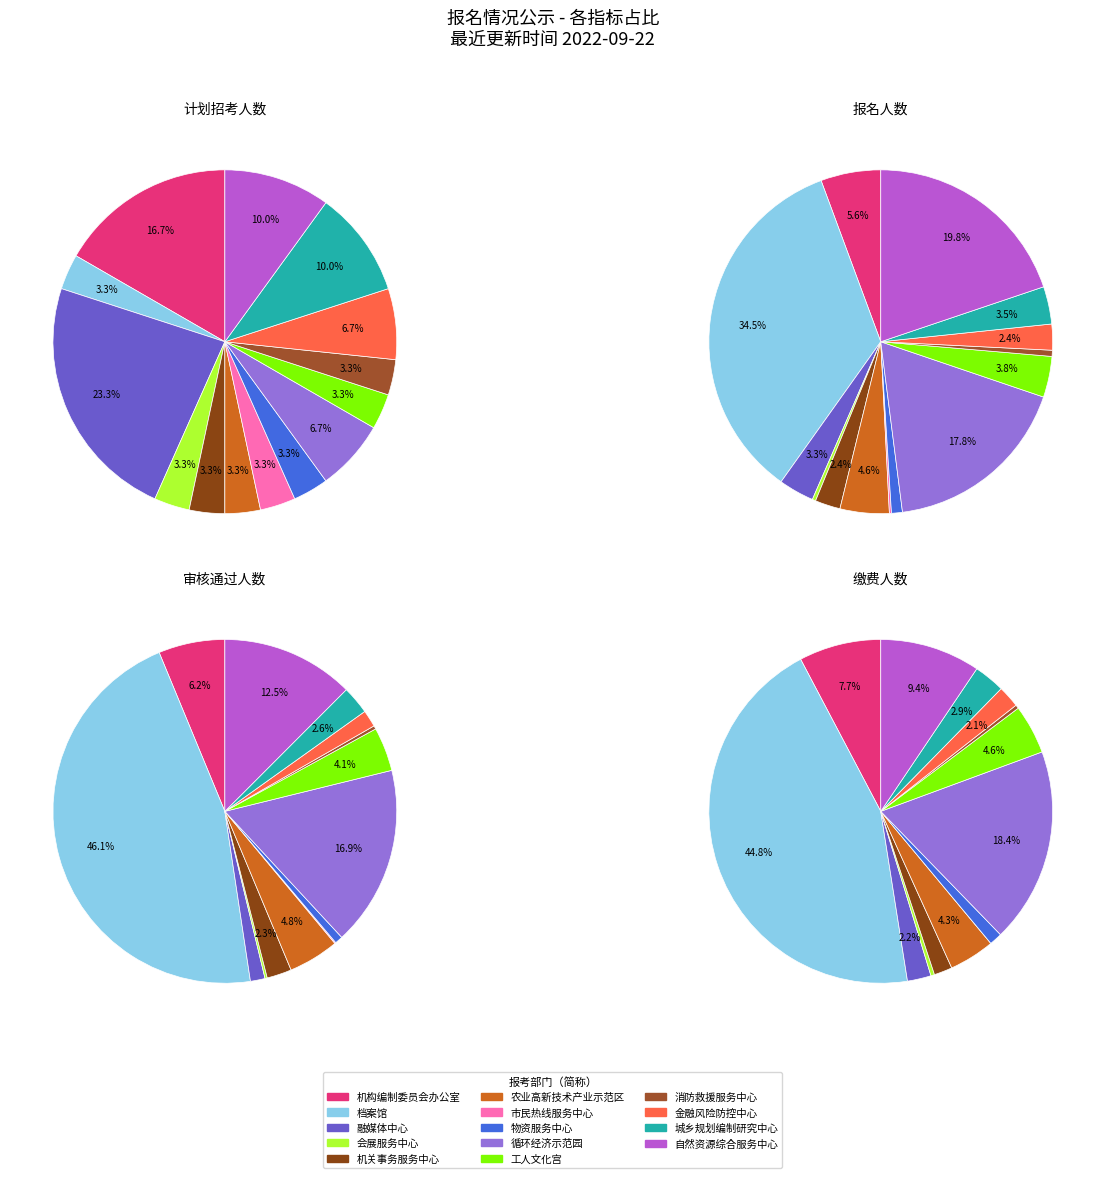

Between 9 and 3, which is larger?

9